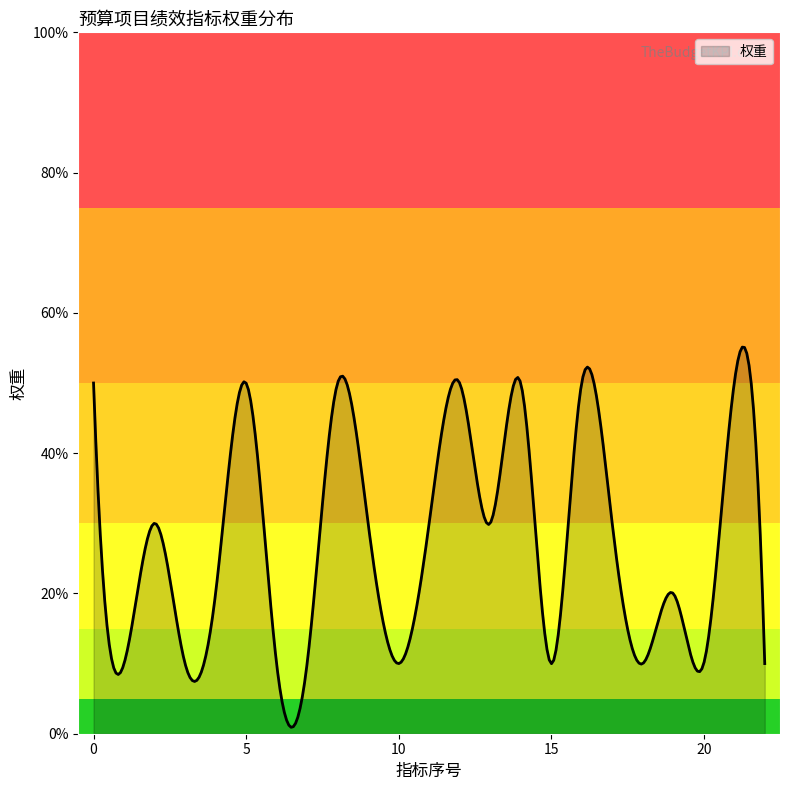

What is the greatest value displayed?

55.1